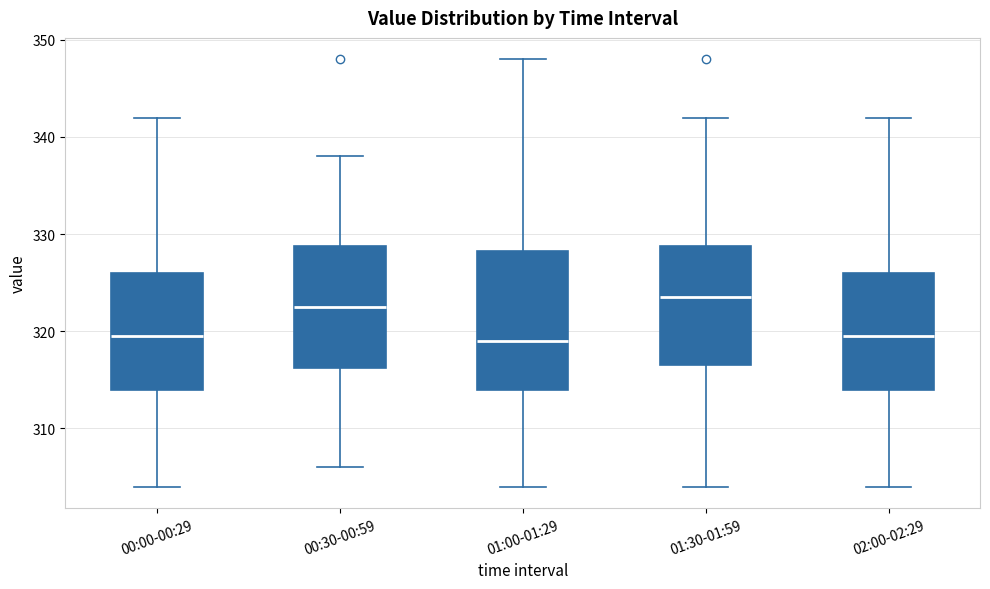

Where is the lower edge of the box for 00:30-00:59 on the y-axis? The values are not printed on the chart, so give them approximately, as read against the axis.

316